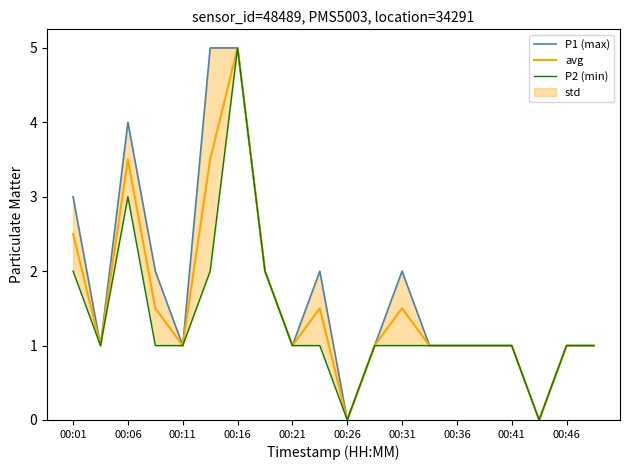

Which category has the highest value in the avg series?

00:16